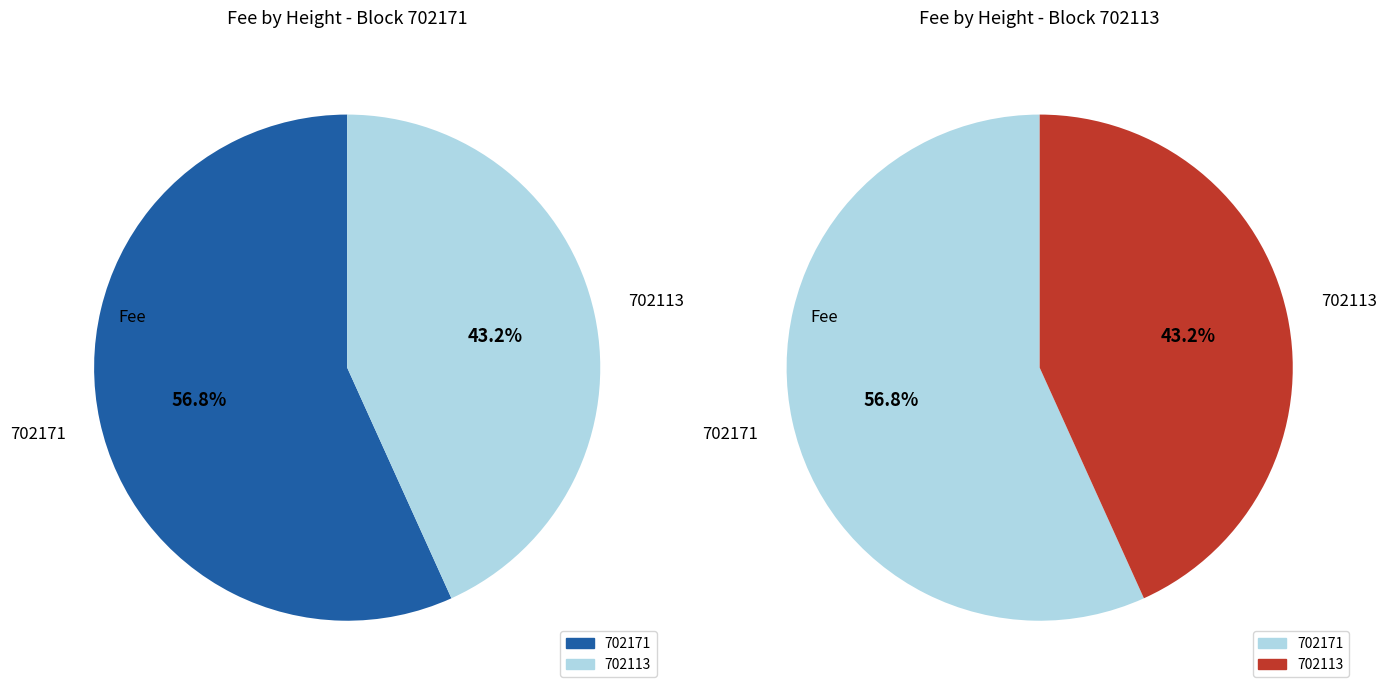

The 702113 slice represents 55% of the pie. True or false?

False